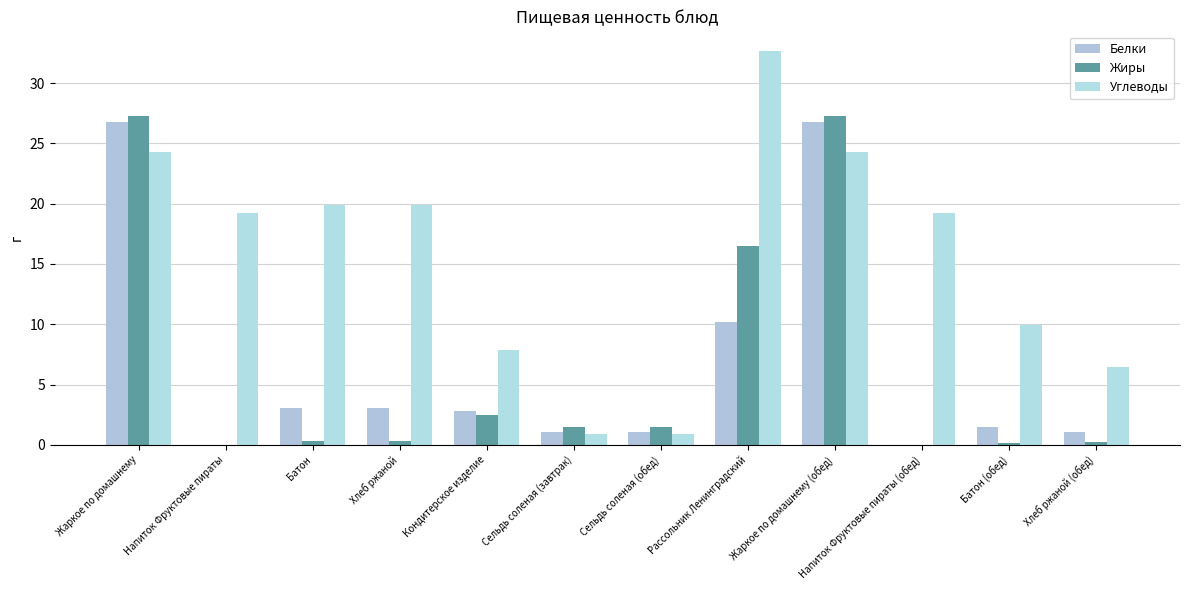

What is the value of the Жиры bar at the 9th from the left?

27.3